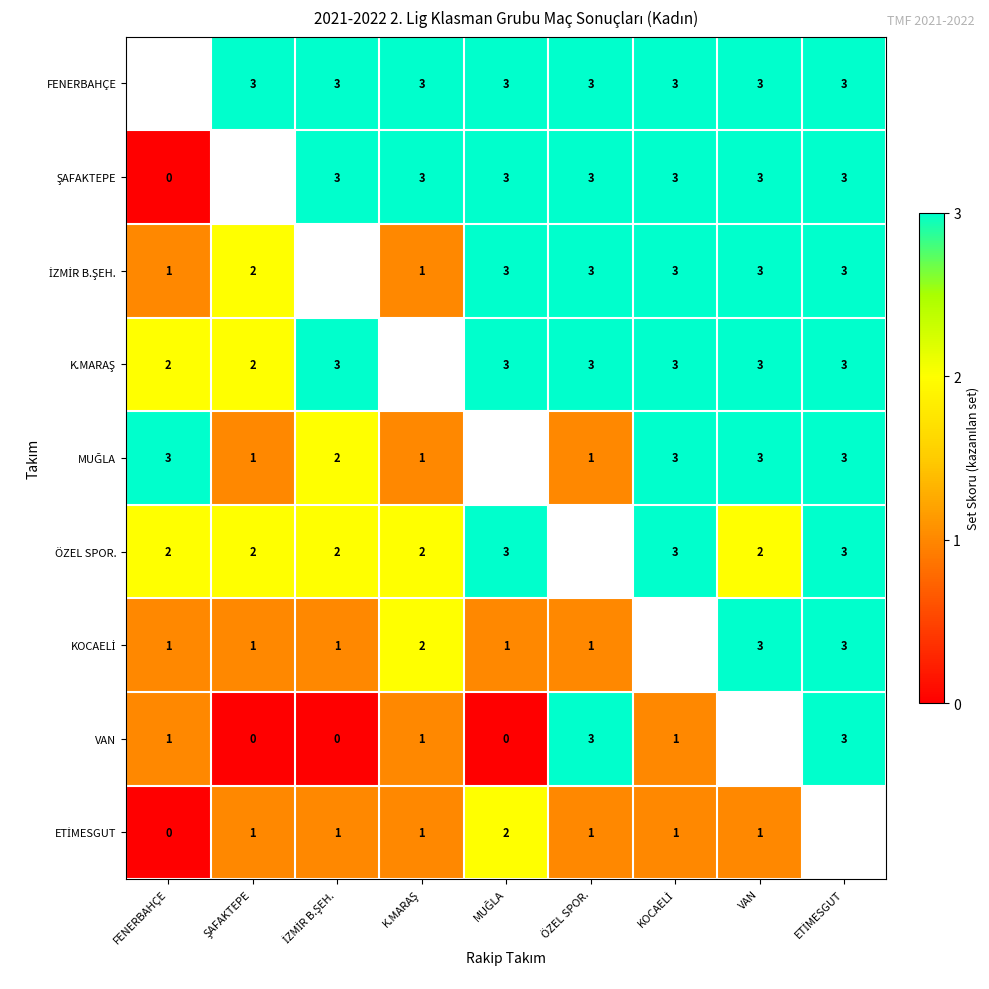

Count the number of data series in this chart.

9